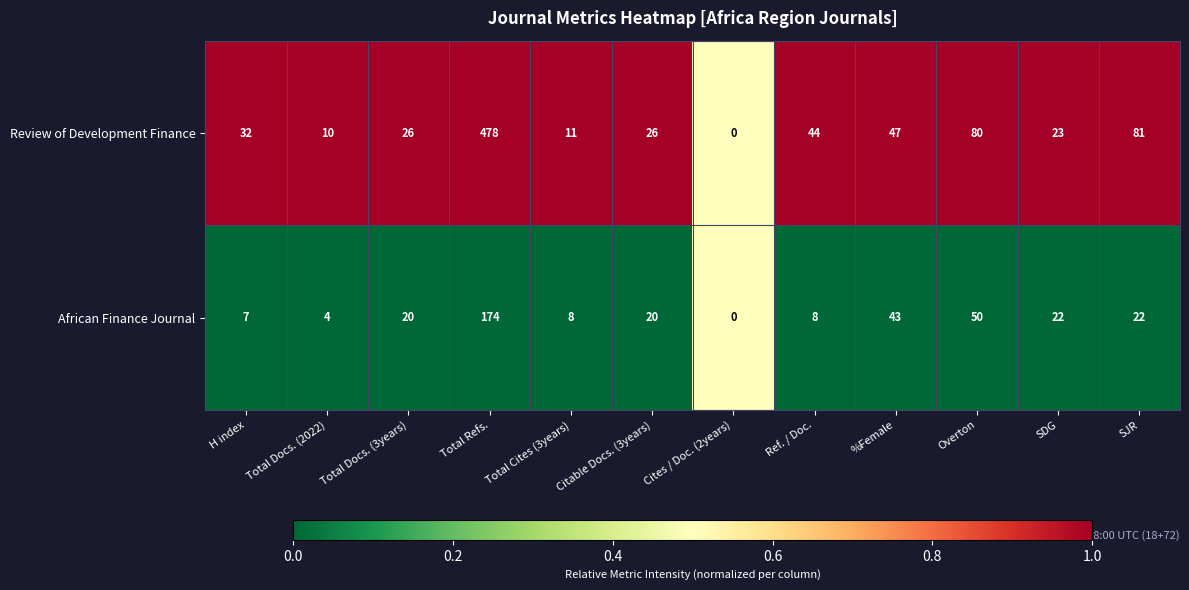

What is the difference between the second highest and second lowest values in the Review of Development Finance series?

71